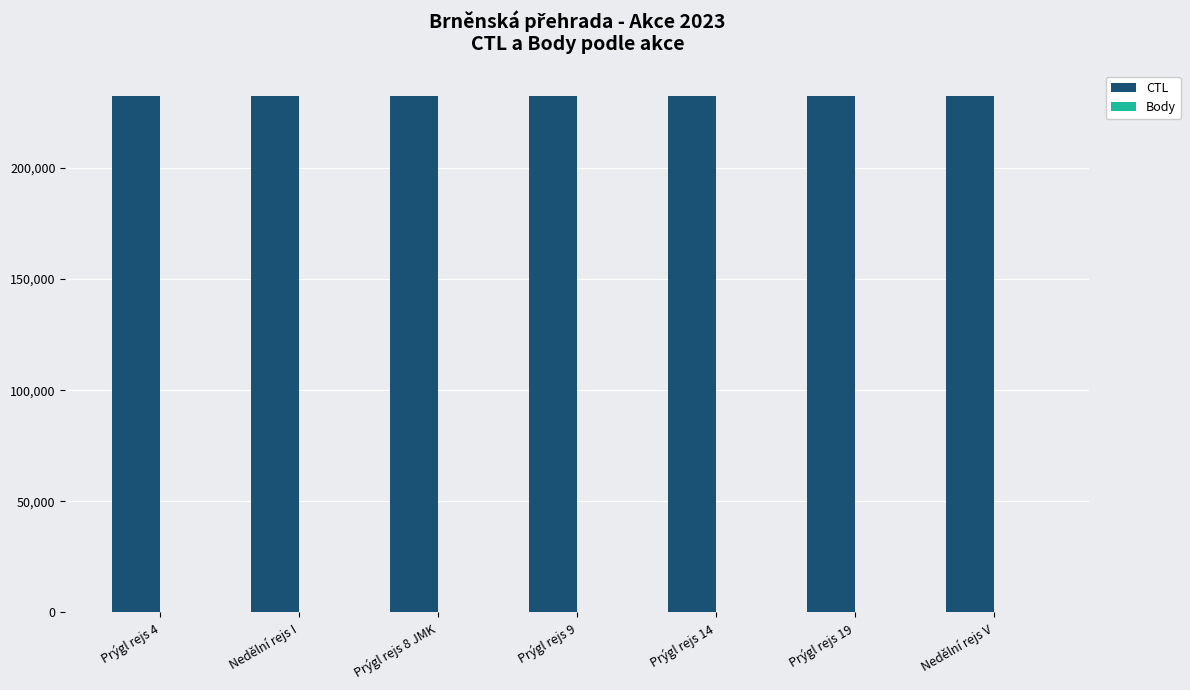

What is the average value?

232132